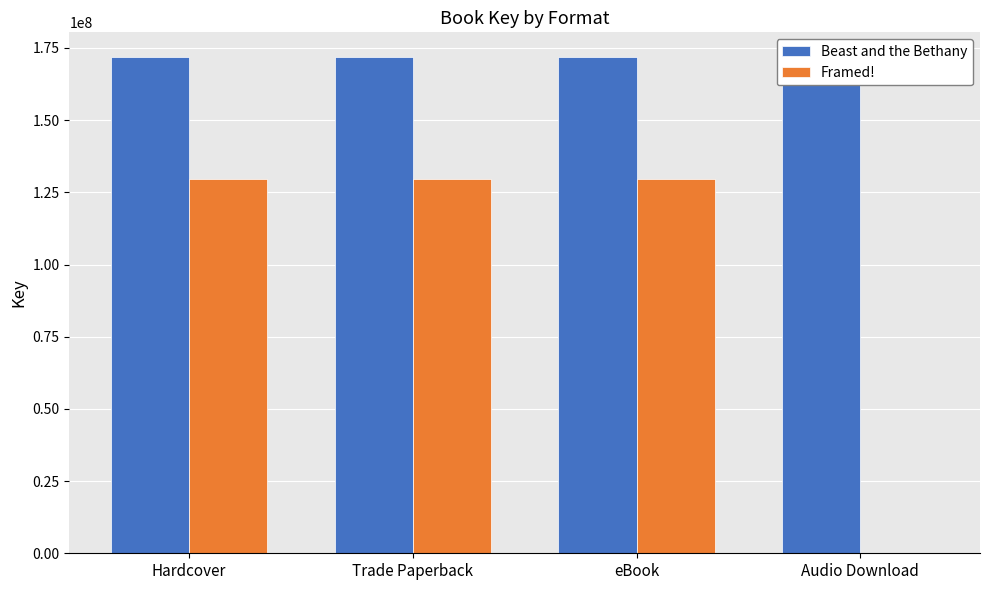

How many bars are there in each group?

2